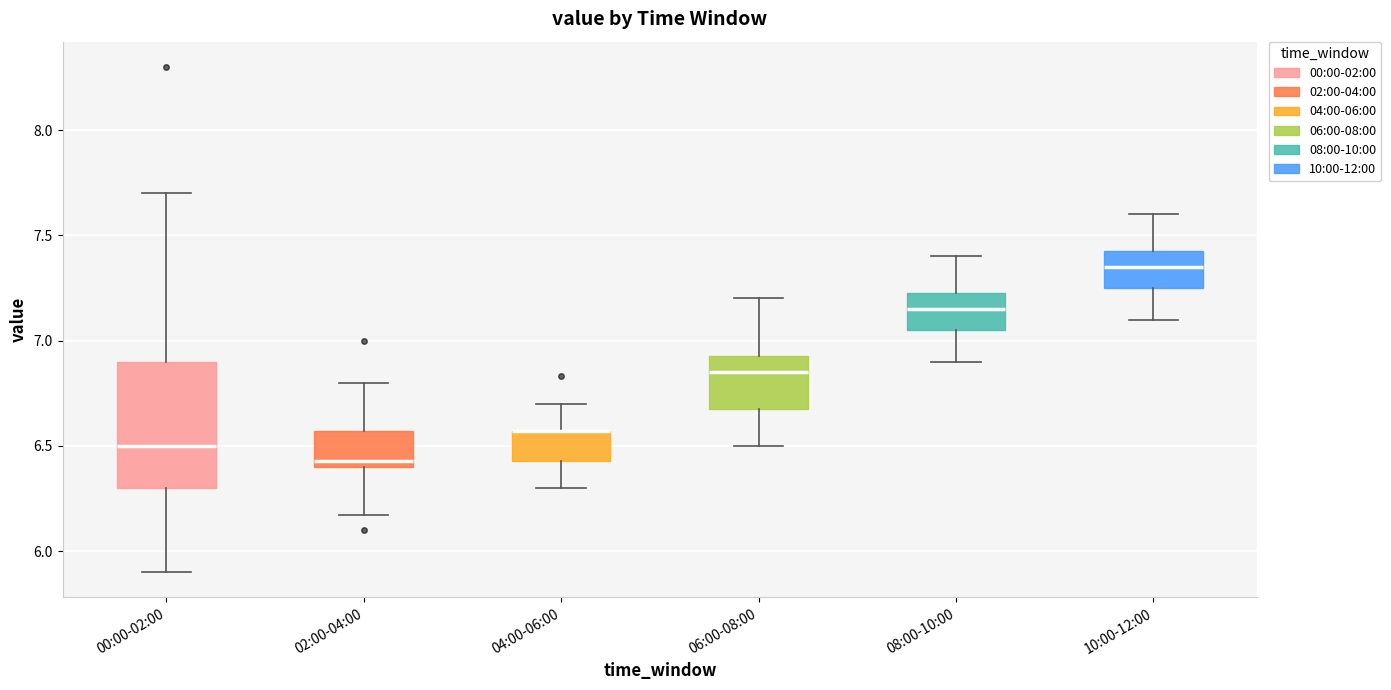

Reading left to right, transcribe this box plot: for each box, give where its median line is, the range the box spans, and where its two whiskers end, as read against the y-axis. The values are not printed on the chart, so give them approximately, as read against the axis.

00:00-02:00: median 6.50, box 6.30 to 6.90, whiskers 5.90 to 7.70
02:00-04:00: median 6.45, box 6.40 to 6.55, whiskers 6.15 to 6.80
04:00-06:00: median 6.55 (drawn on the box's upper edge), box 6.45 to 6.55, whiskers 6.30 to 6.70
06:00-08:00: median 6.85, box 6.70 to 6.95, whiskers 6.50 to 7.20
08:00-10:00: median 7.15, box 7.05 to 7.25, whiskers 6.90 to 7.40
10:00-12:00: median 7.35, box 7.25 to 7.45, whiskers 7.10 to 7.60